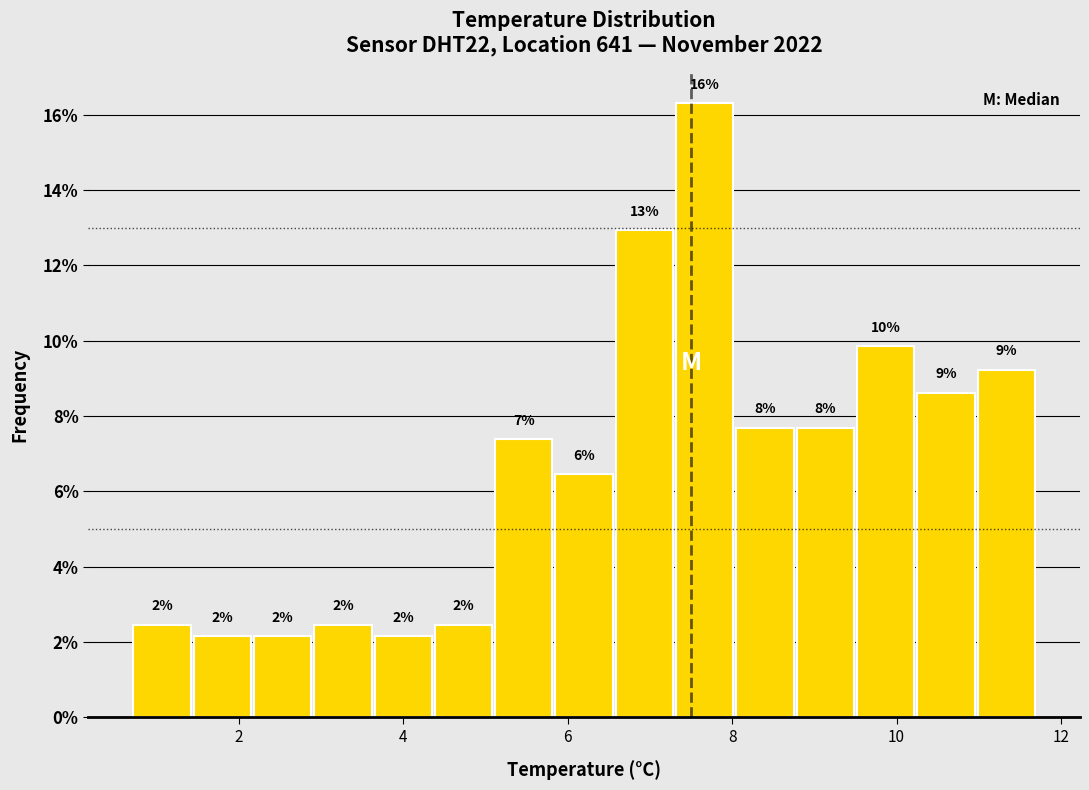

Around what value on the x-axis is the tallest bar? Give the approximate position of its centre, as read against the axis.

7.6